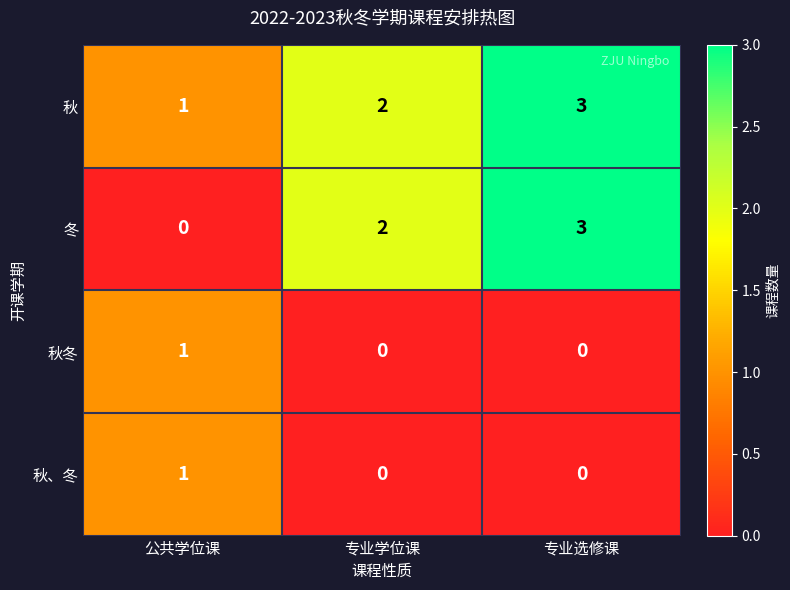

Which label corresponds to the largest value in the chart?

专业选修课